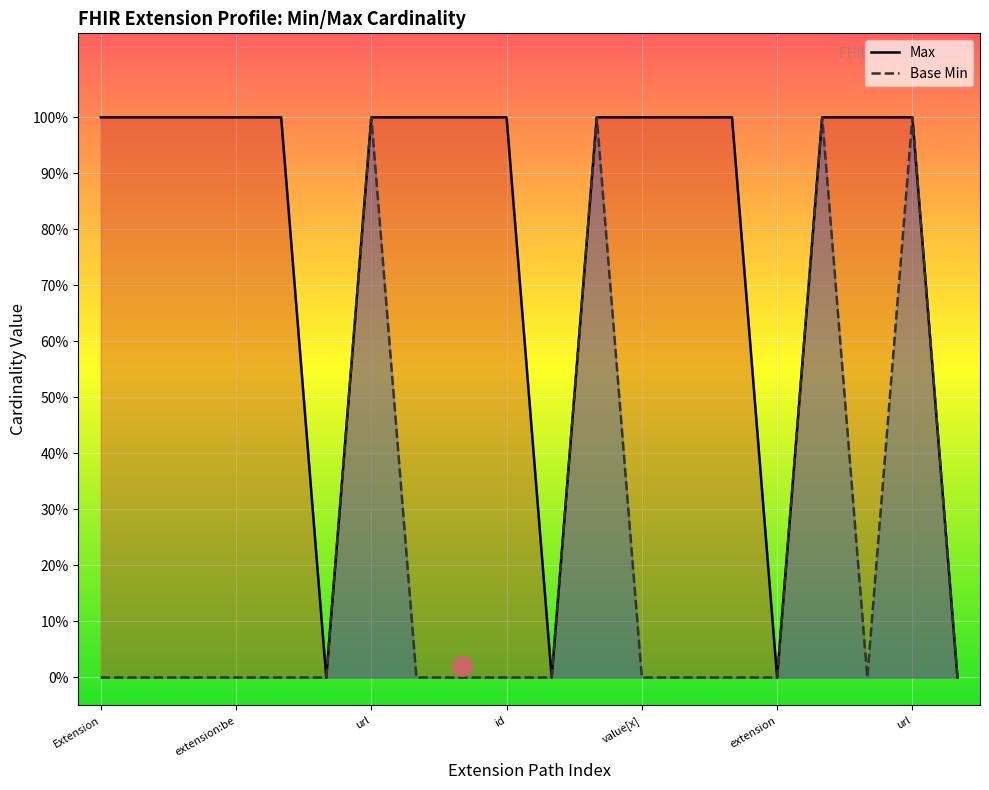

Which has a higher value, Extension.extension:beiEntlassung.value[x] or Extension.extension:beiZugang?

Extension.extension:beiEntlassung.value[x]